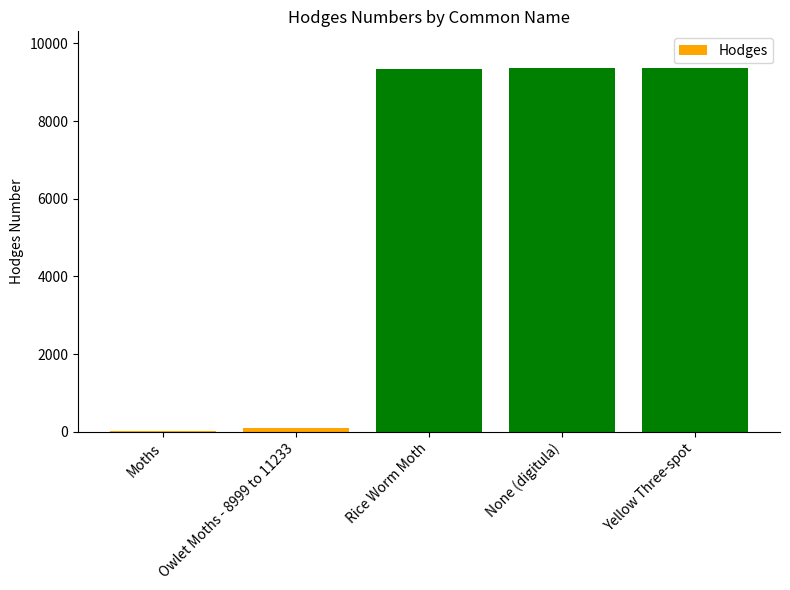

Is it true that the value at None (digitula) is 4409.5?

False